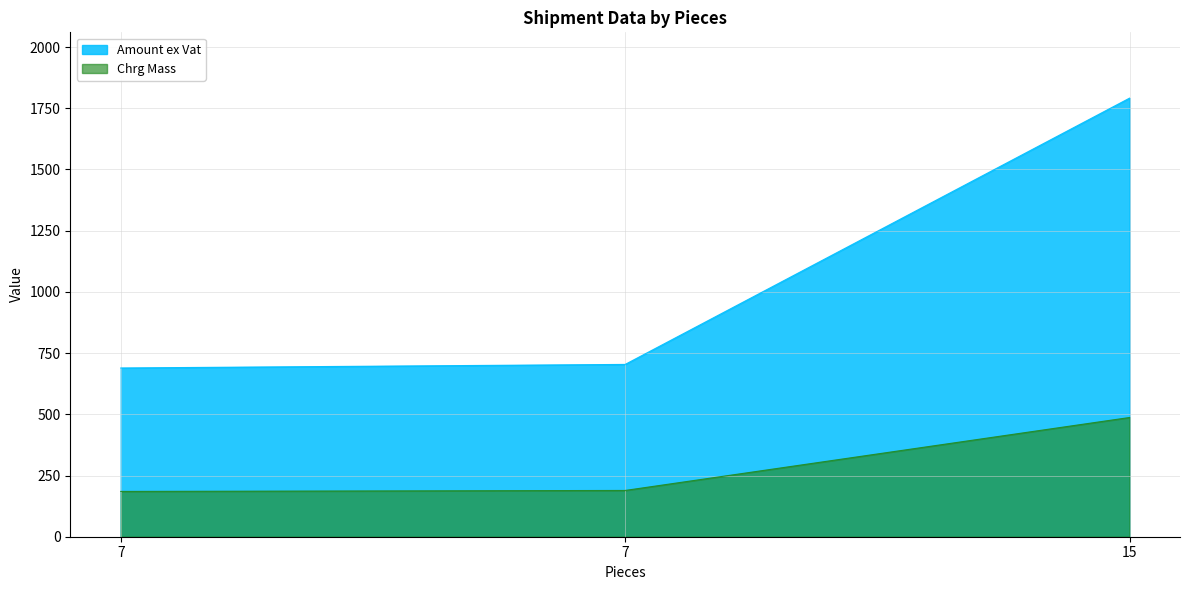

What is the approximate value of Chrg Mass at 15?

487.0